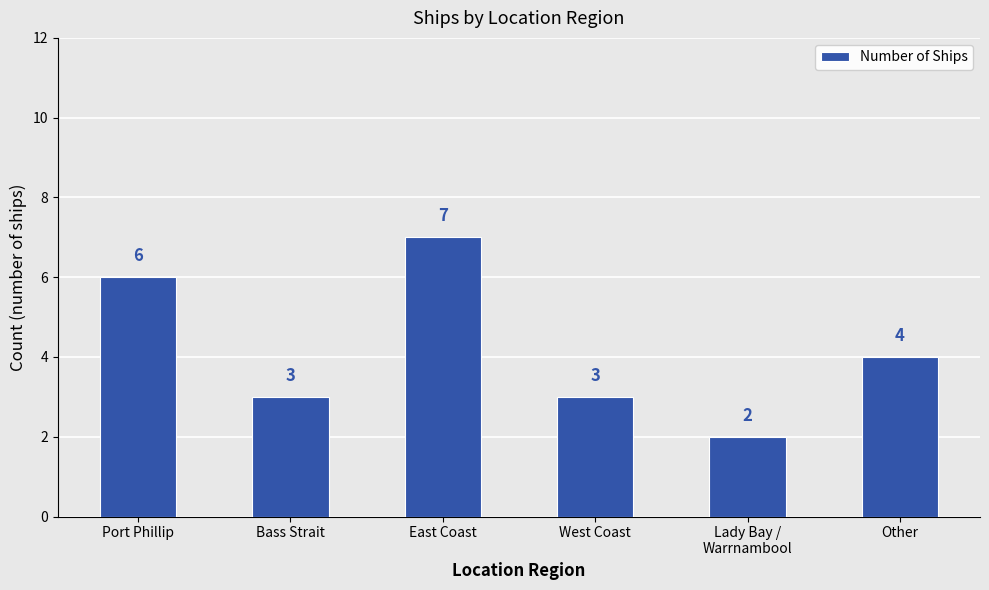

How many series are shown in this chart?

1